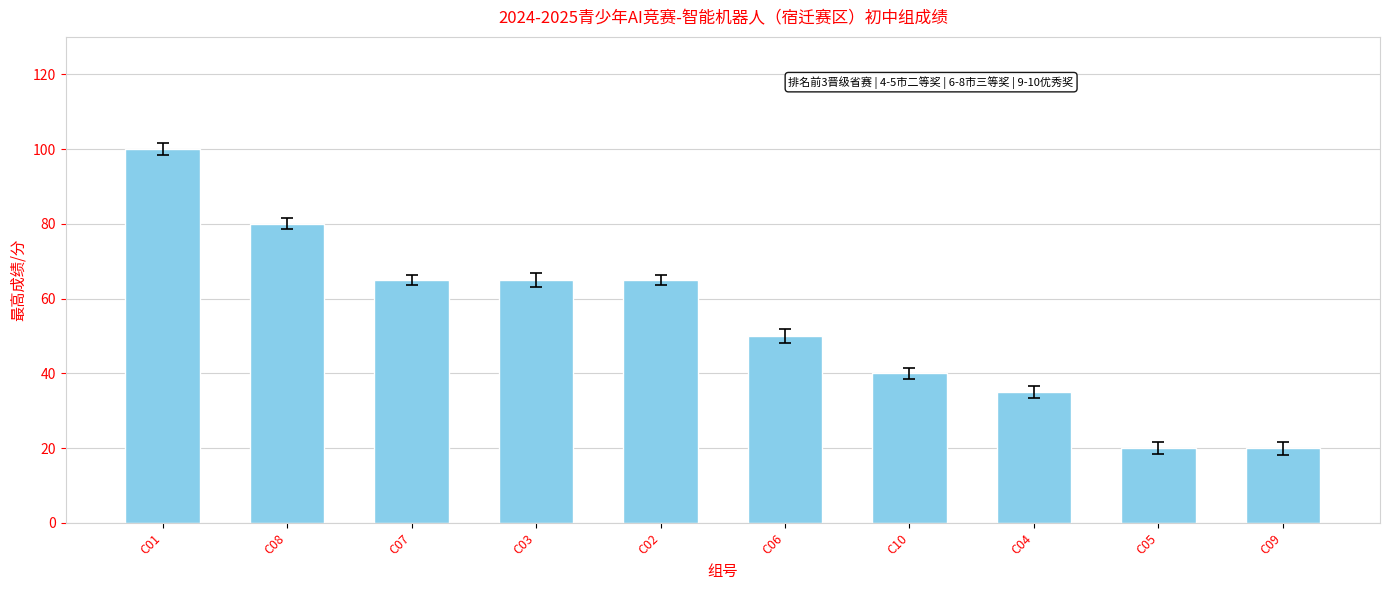

Are the bars horizontal?

No